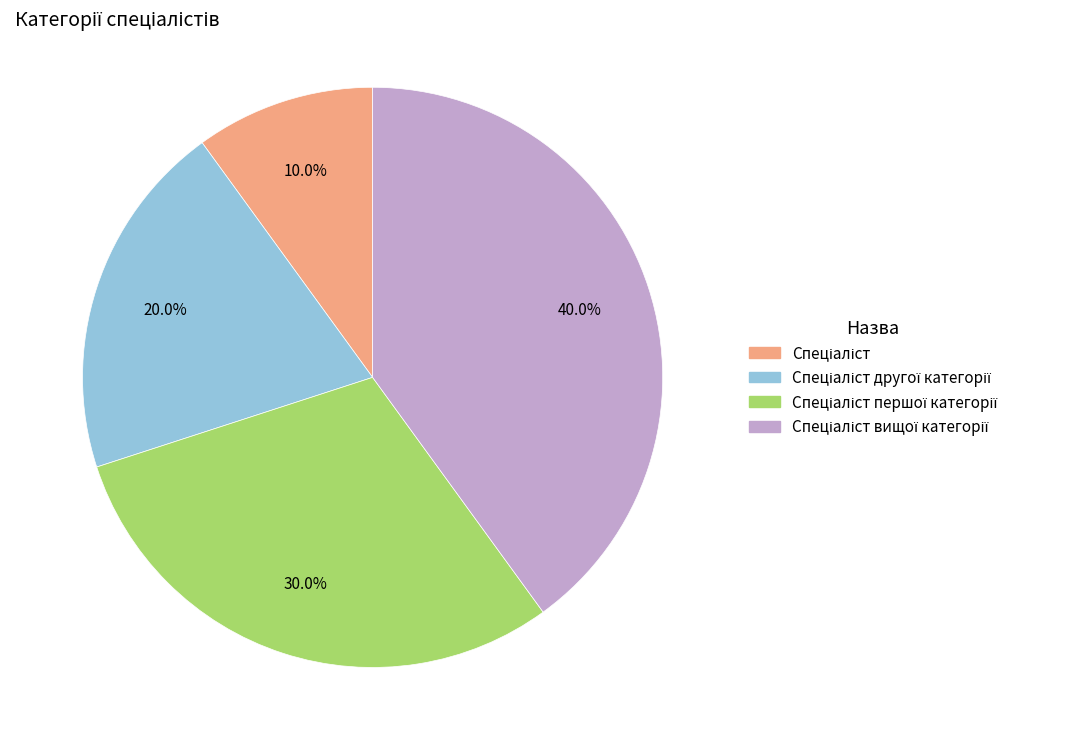

Is there a majority slice in this chart?

No